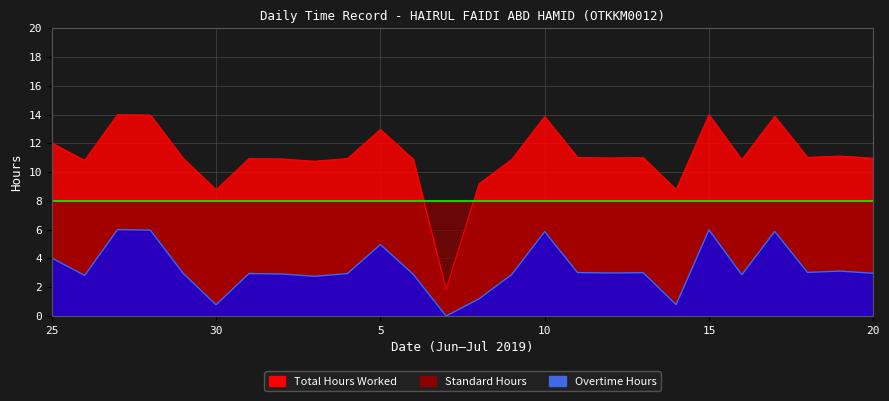

True or false: Total Hours Worked and Overtime Hours intersect in this chart.

False